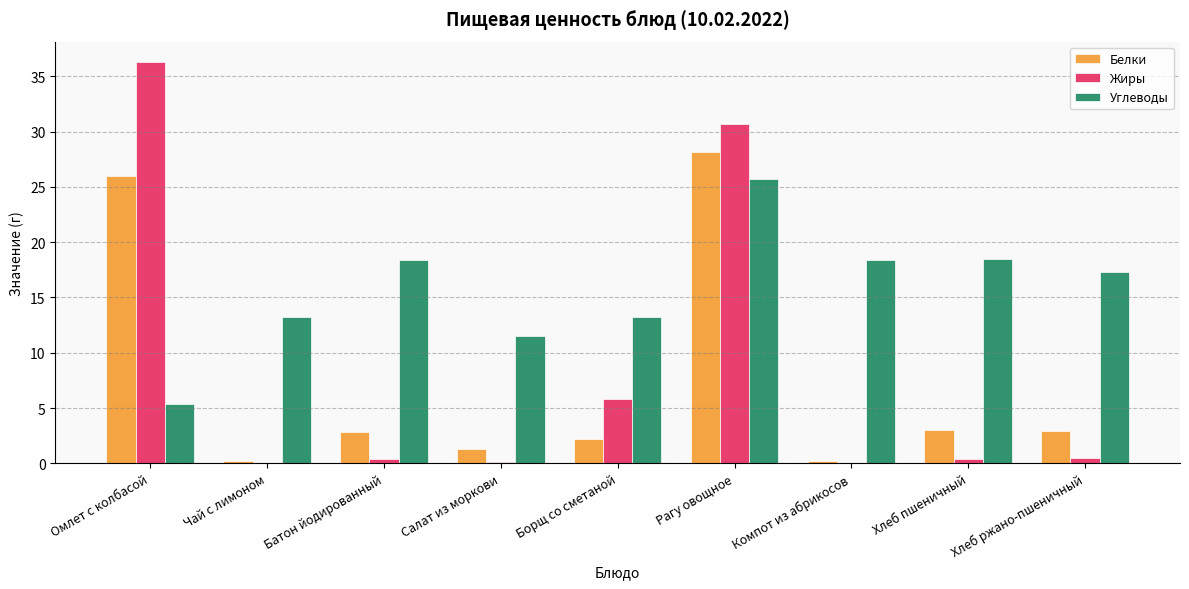

What is the greatest value displayed?

36.3